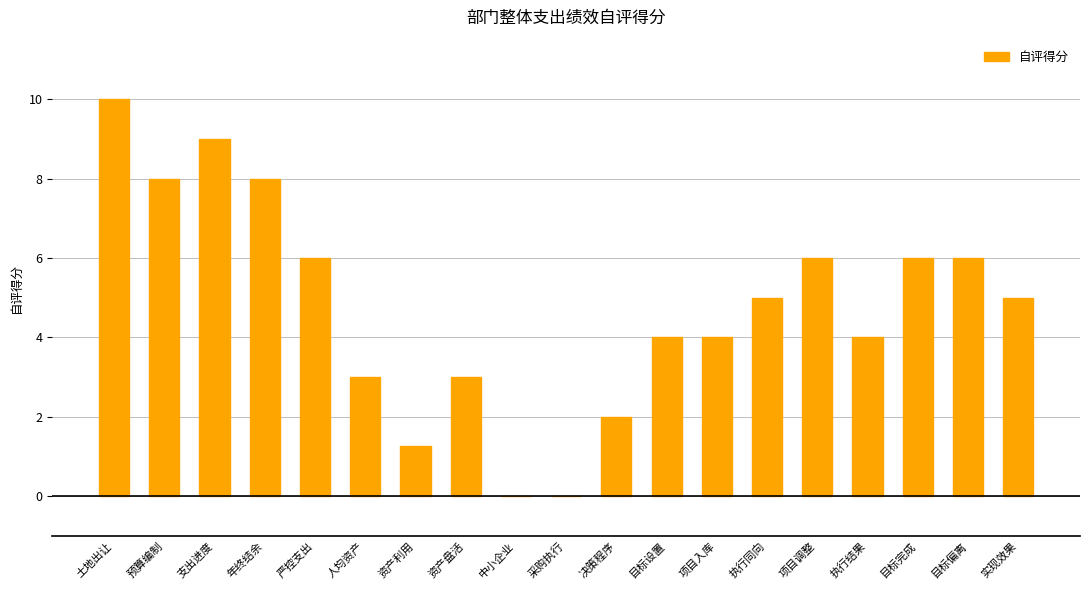

Read the value at 目标完成.

6.0